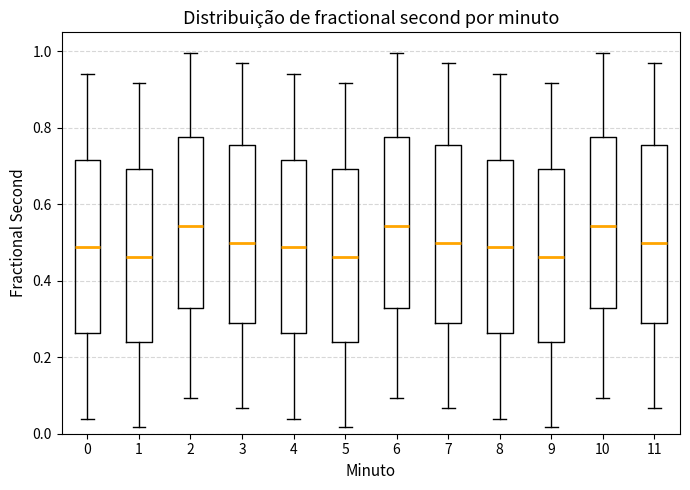

Reading left to right, read every box against the y-axis: the position of its median line, the range the box covers, and the ends of its whiskers. The values are not printed on the chart, so give them approximately, as read against the axis.

0: median 0.48, box 0.26 to 0.72, whiskers 0.04 to 0.94
1: median 0.46, box 0.24 to 0.70, whiskers 0.02 to 0.92
2: median 0.54, box 0.32 to 0.78, whiskers 0.10 to 1.00
3: median 0.50, box 0.28 to 0.76, whiskers 0.06 to 0.96
4: median 0.48, box 0.26 to 0.72, whiskers 0.04 to 0.94
5: median 0.46, box 0.24 to 0.70, whiskers 0.02 to 0.92
6: median 0.54, box 0.32 to 0.78, whiskers 0.10 to 1.00
7: median 0.50, box 0.28 to 0.76, whiskers 0.06 to 0.96
8: median 0.48, box 0.26 to 0.72, whiskers 0.04 to 0.94
9: median 0.46, box 0.24 to 0.70, whiskers 0.02 to 0.92
10: median 0.54, box 0.32 to 0.78, whiskers 0.10 to 1.00
11: median 0.50, box 0.28 to 0.76, whiskers 0.06 to 0.96